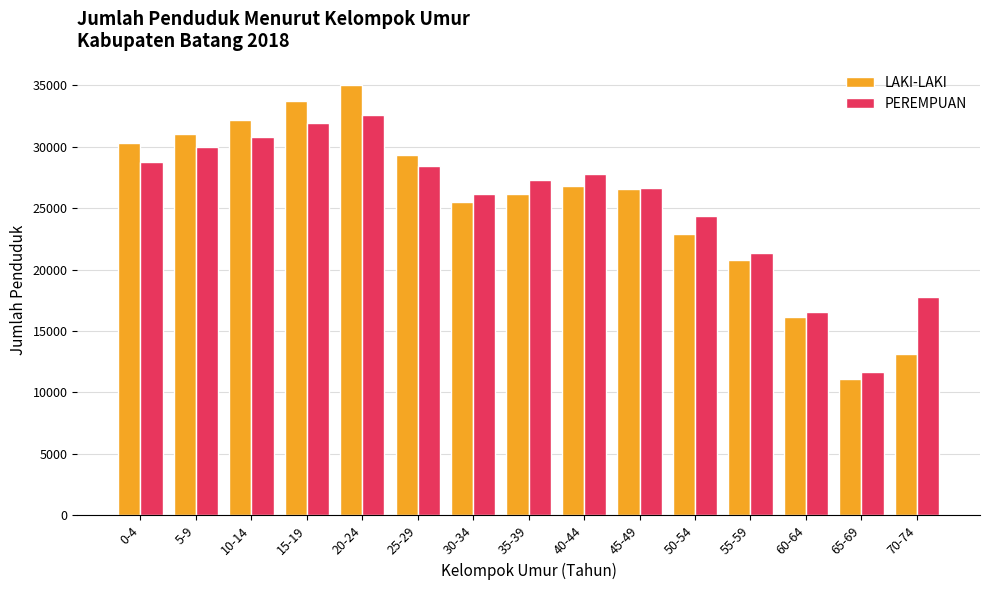

What is the difference between the maximum and second lowest values in the LAKI-LAKI series?

21828